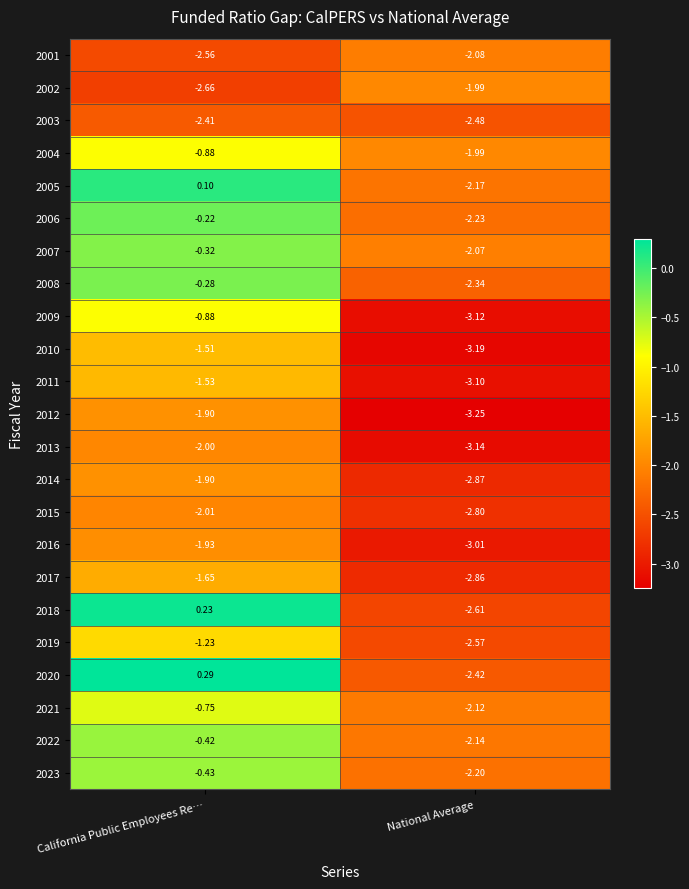

At which label does 2014 reach its peak?

California Public Employees Re…